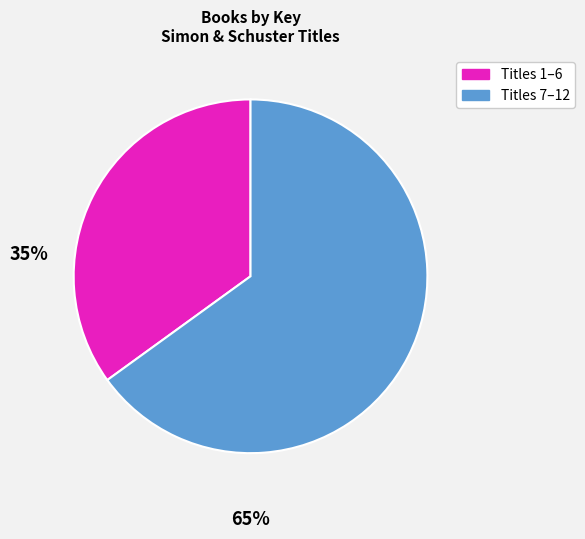

Is there a majority slice in this chart?

Yes